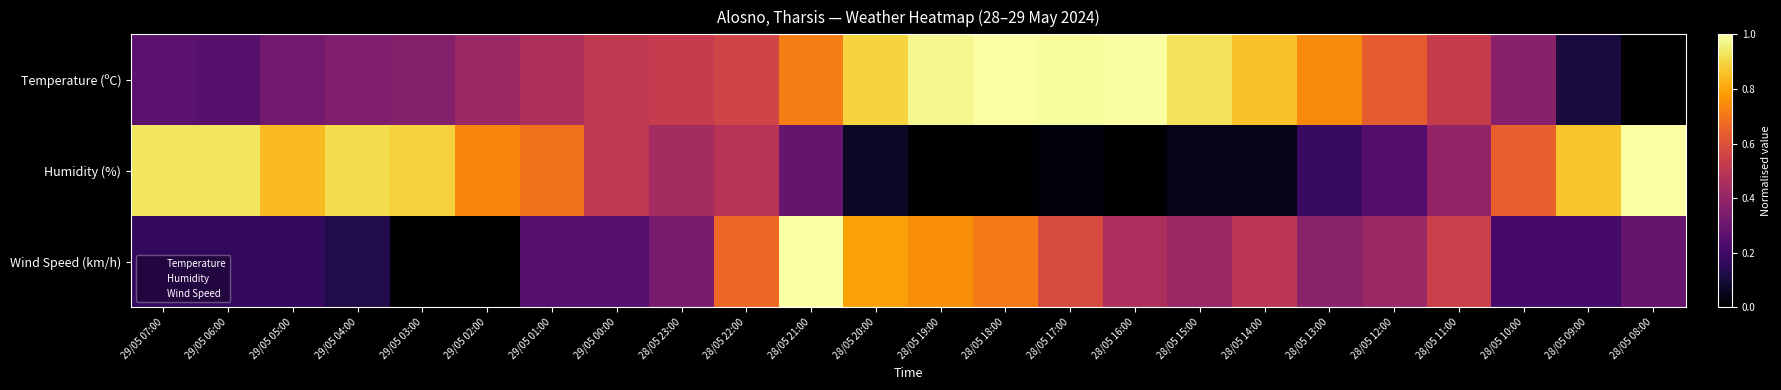

Reading left to right, transcribe all the data shown in this chart.

Temperature (ºC): 29/05 07:00=0.3	29/05 06:00=0.3	29/05 05:00=0.3	29/05 04:00=0.3	29/05 03:00=0.4	29/05 02:00=0.4	29/05 01:00=0.5	29/05 00:00=0.5	28/05 23:00=0.5	28/05 22:00=0.6	28/05 21:00=0.7	28/05 20:00=0.9	28/05 19:00=1.0	28/05 18:00=1.0	28/05 17:00=1.0	28/05 16:00=1.0	28/05 15:00=0.9	28/05 14:00=0.9	28/05 13:00=0.7	28/05 12:00=0.6	28/05 11:00=0.5	28/05 10:00=0.4	28/05 09:00=0.1	28/05 08:00=0.0
Humidity (%): 29/05 07:00=0.9	29/05 06:00=0.9	29/05 05:00=0.8	29/05 04:00=0.9	29/05 03:00=0.9	29/05 02:00=0.7	29/05 01:00=0.7	29/05 00:00=0.5	28/05 23:00=0.4	28/05 22:00=0.5	28/05 21:00=0.3	28/05 20:00=0.1	28/05 19:00=0.0	28/05 18:00=0.0	28/05 17:00=0.0	28/05 16:00=0.0	28/05 15:00=0.0	28/05 14:00=0.0	28/05 13:00=0.2	28/05 12:00=0.2	28/05 11:00=0.4	28/05 10:00=0.6	28/05 09:00=0.9	28/05 08:00=1.0
Wind Speed (km/h): 29/05 07:00=0.2	29/05 06:00=0.2	29/05 05:00=0.2	29/05 04:00=0.1	29/05 03:00=0.0	29/05 02:00=0.0	29/05 01:00=0.2	29/05 00:00=0.2	28/05 23:00=0.3	28/05 22:00=0.7	28/05 21:00=1.0	28/05 20:00=0.8	28/05 19:00=0.8	28/05 18:00=0.7	28/05 17:00=0.6	28/05 16:00=0.5	28/05 15:00=0.4	28/05 14:00=0.5	28/05 13:00=0.4	28/05 12:00=0.4	28/05 11:00=0.5	28/05 10:00=0.2	28/05 09:00=0.2	28/05 08:00=0.3